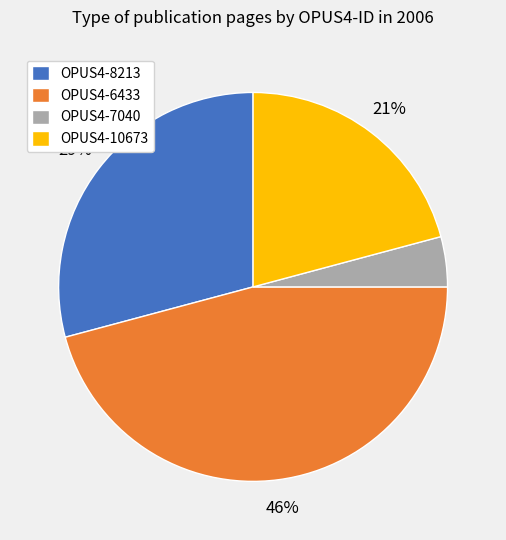

Does OPUS4-6433 account for over 50% of the chart?

No